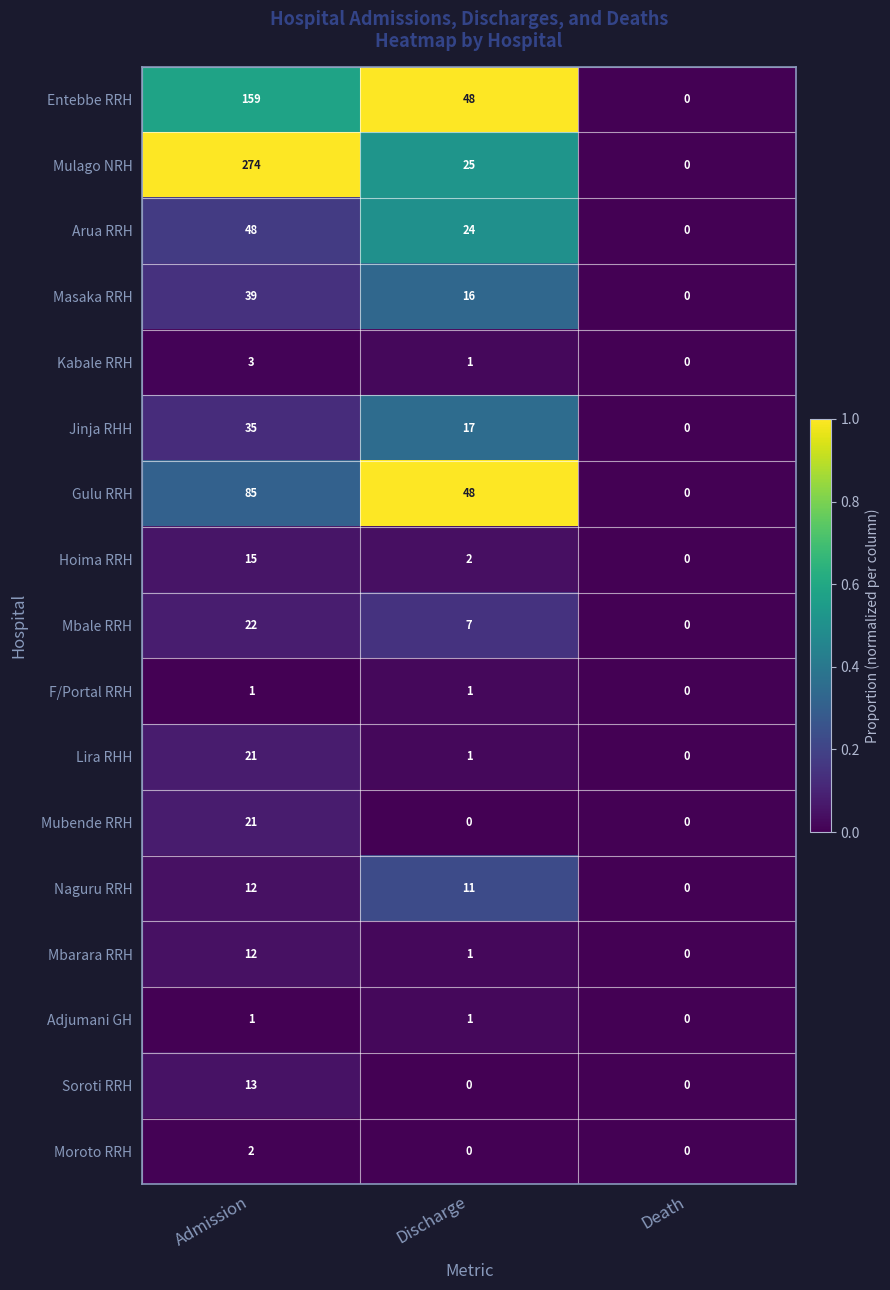

What is the difference between the highest and lowest values at Admission?

273